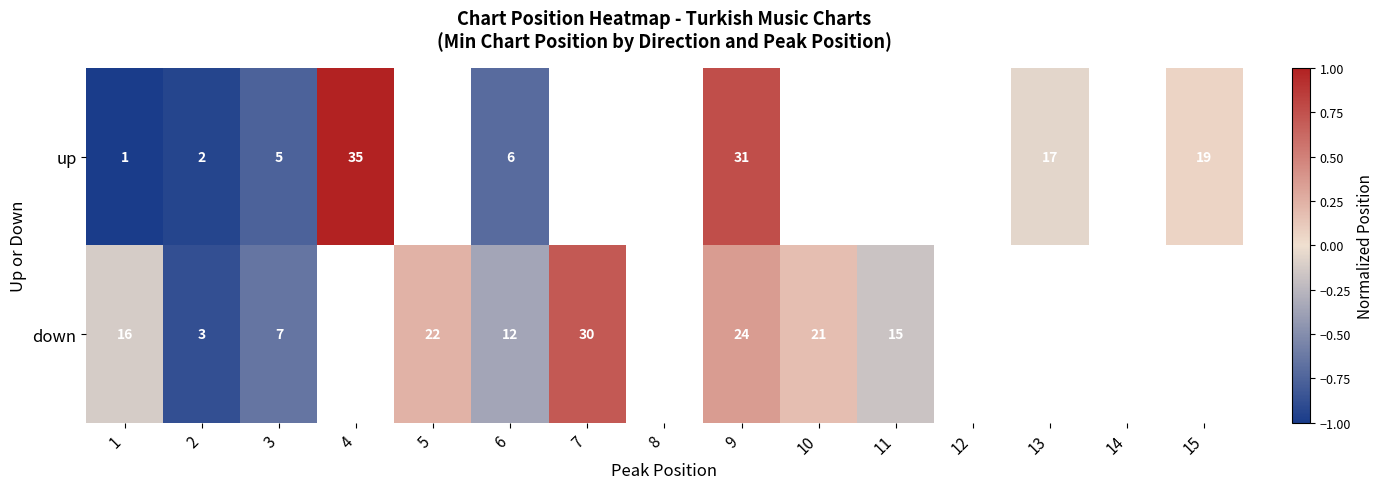

At 1, list the series in order from smallest to largest.

up, down